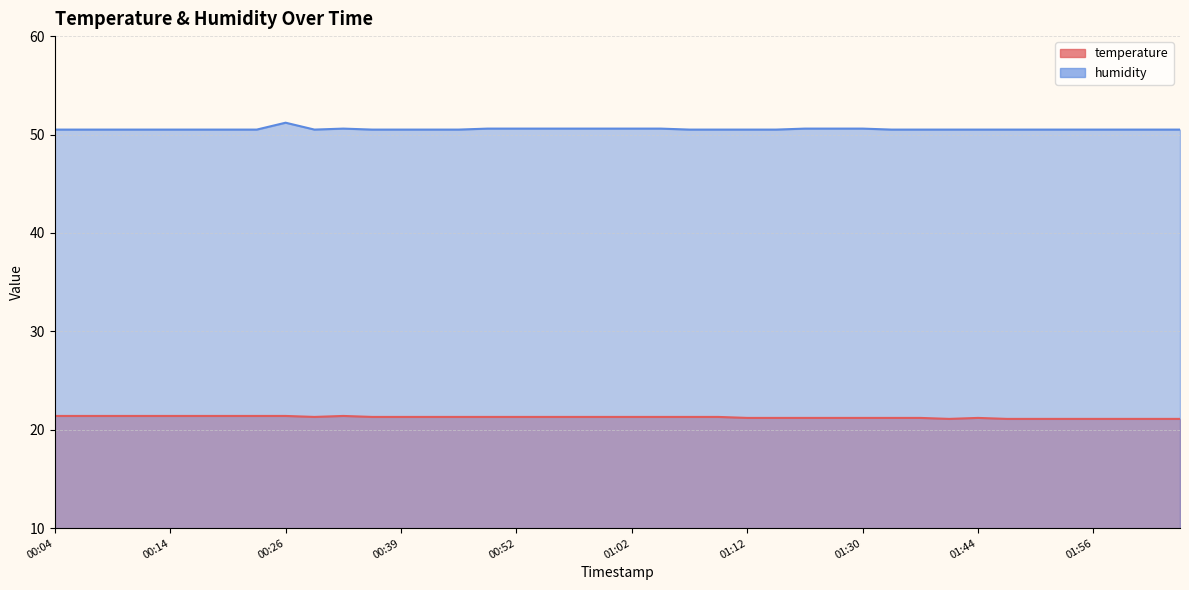

Is it true that temperature equals 12.7 at 00:54?

False